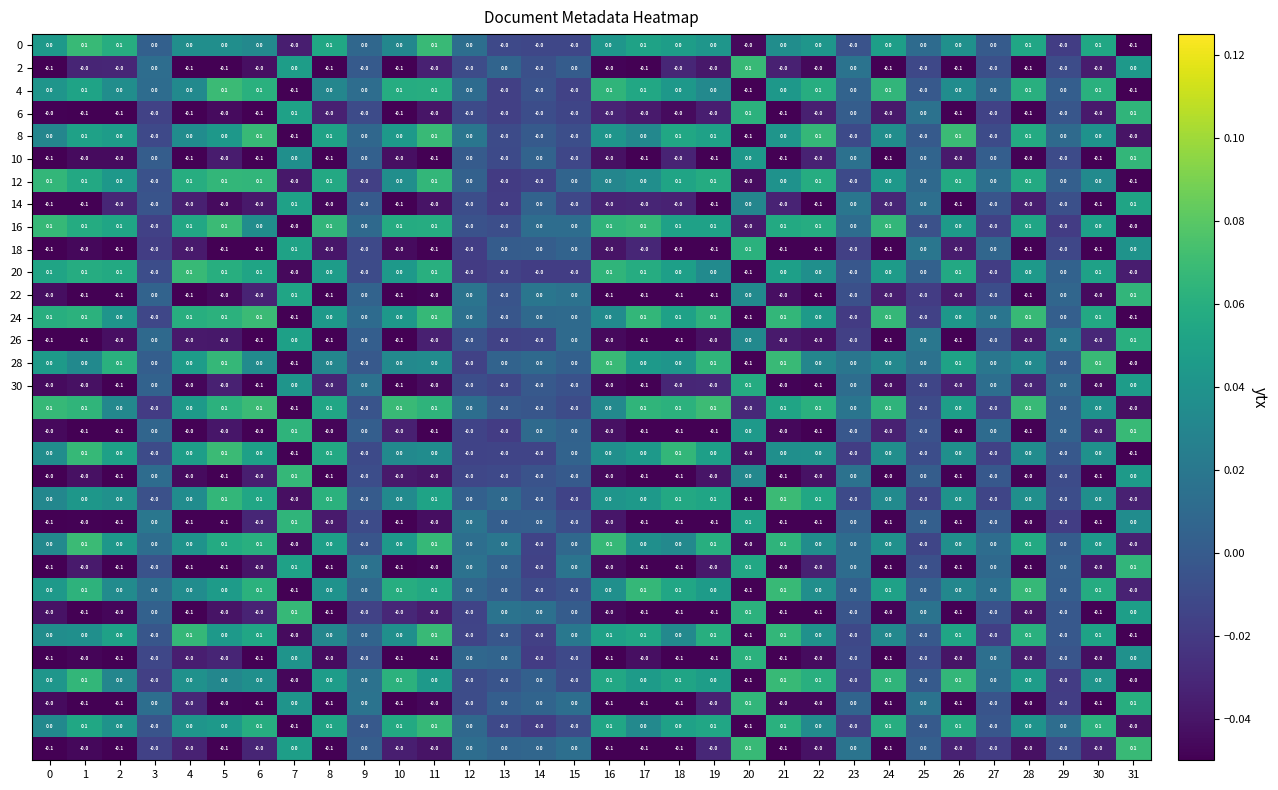

At which category is the sum across all series the highest?

11